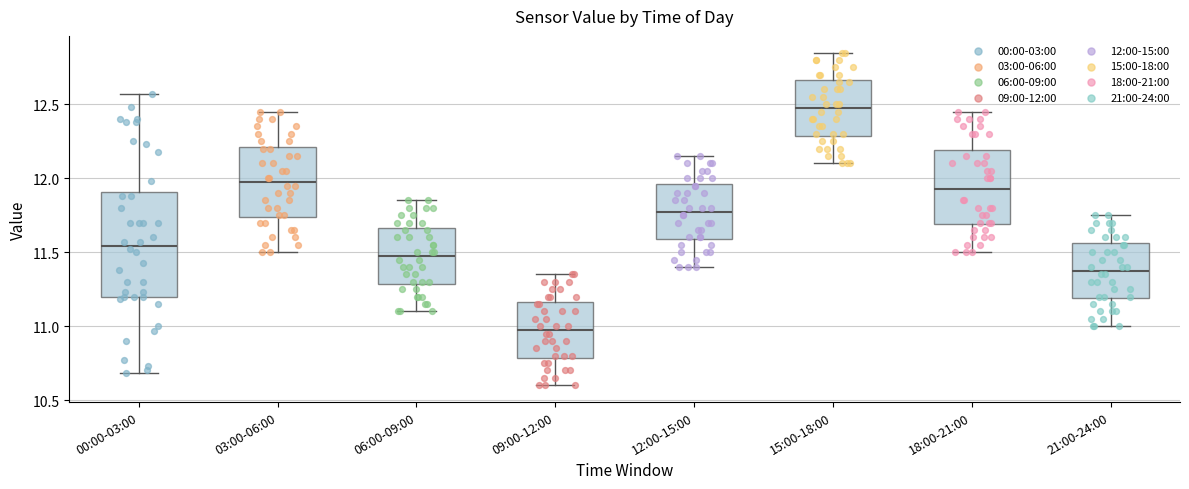

Which box's median line is the highest?

15:00-18:00